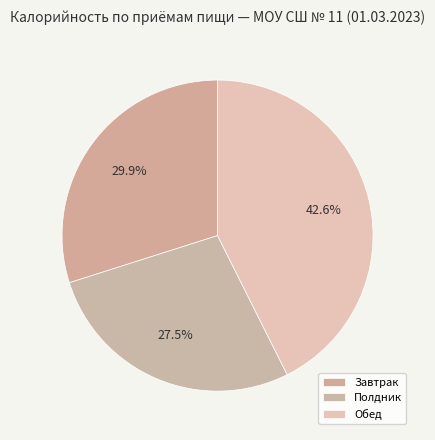

How many slices are in this pie chart?

3